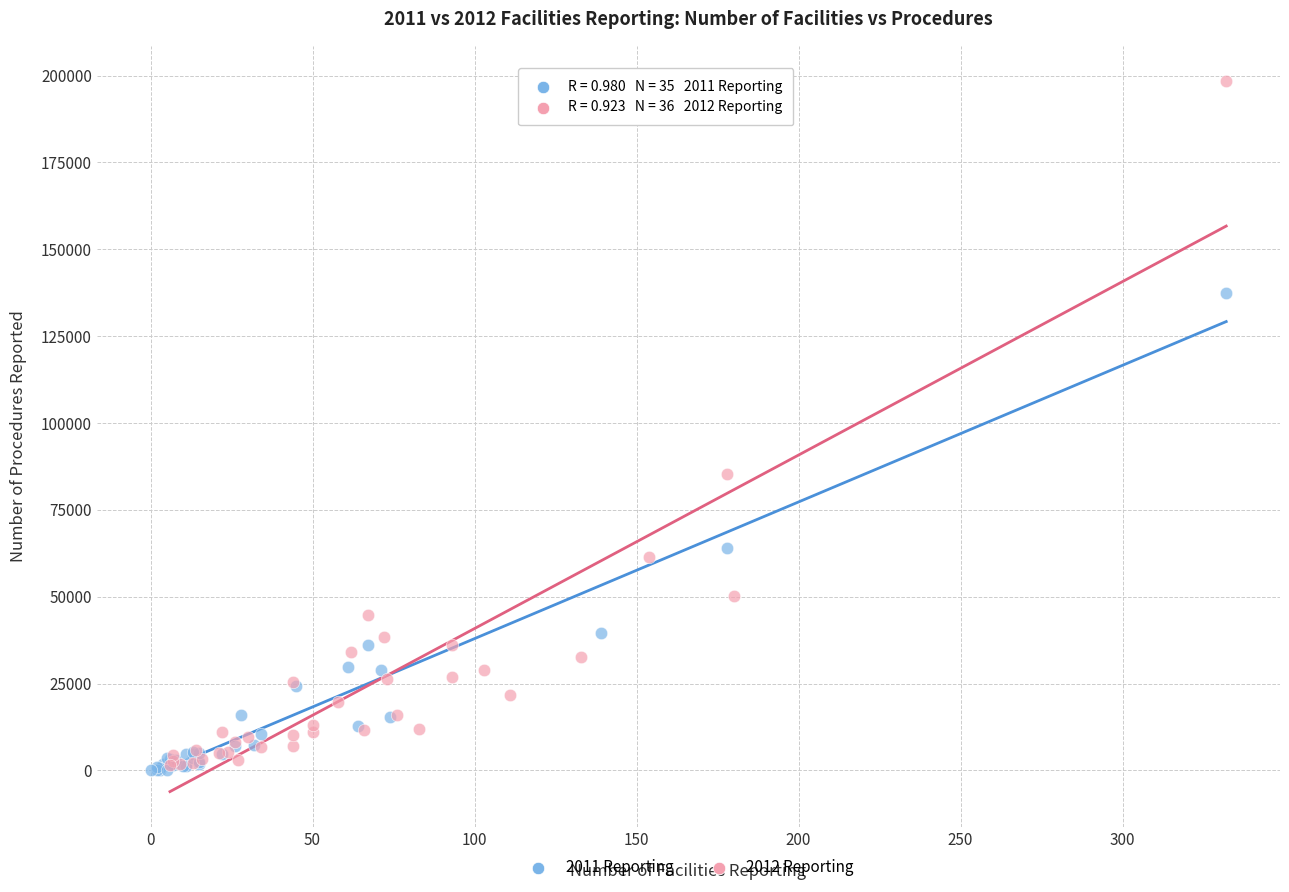

Which series reaches the maximum Y coordinate?

2012 Reporting